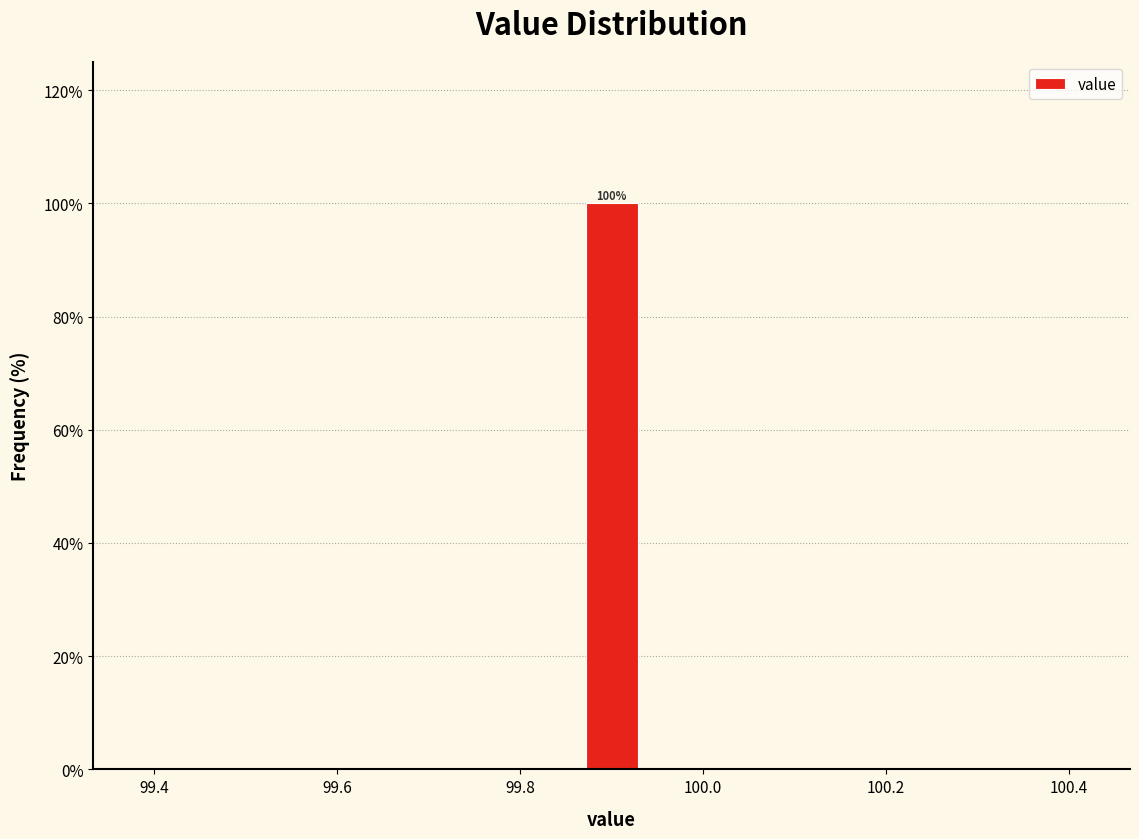

Around what value on the x-axis is the tallest bar? Give the approximate position of its centre, as read against the axis.

99.90